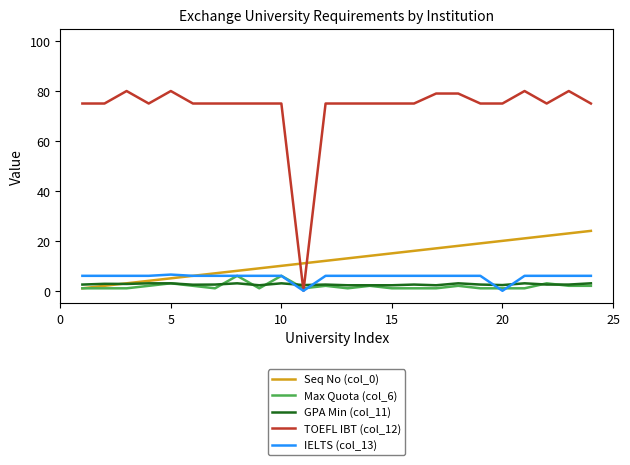

What is the sum of all Seq No (col_0) values?

300.0